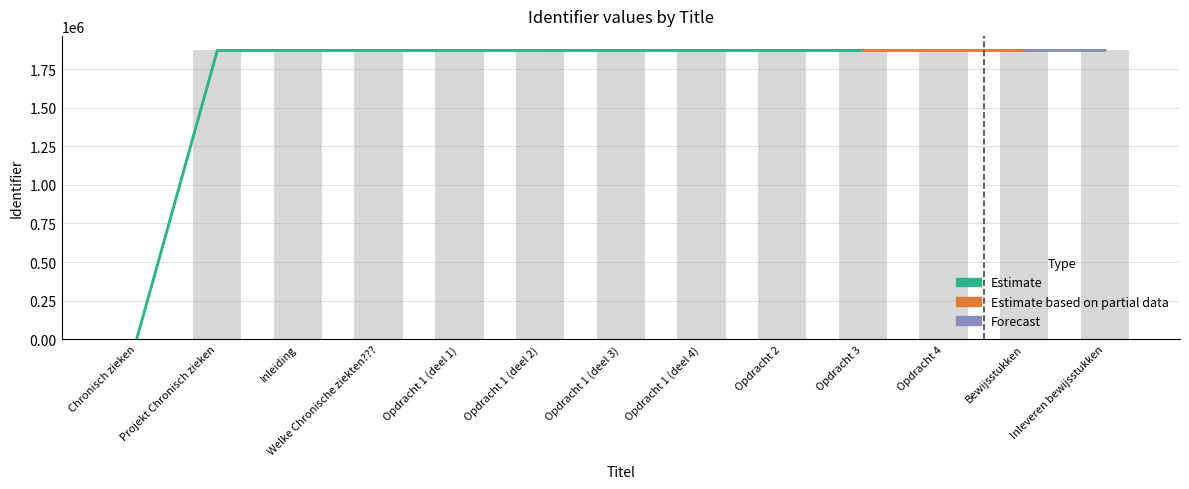

Are the bars grouped side by side (vs. stacked)?

No